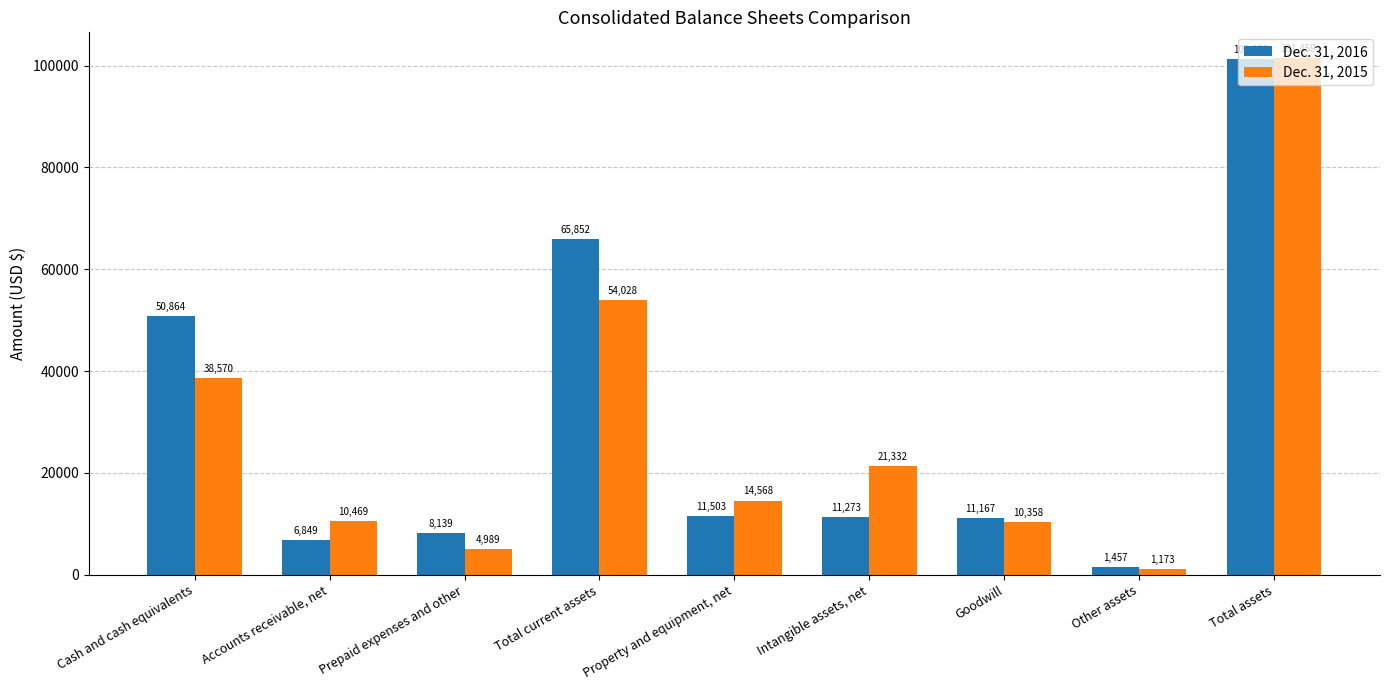

Is it true that Dec. 31, 2015 equals 12238 at Cash and cash equivalents?

False